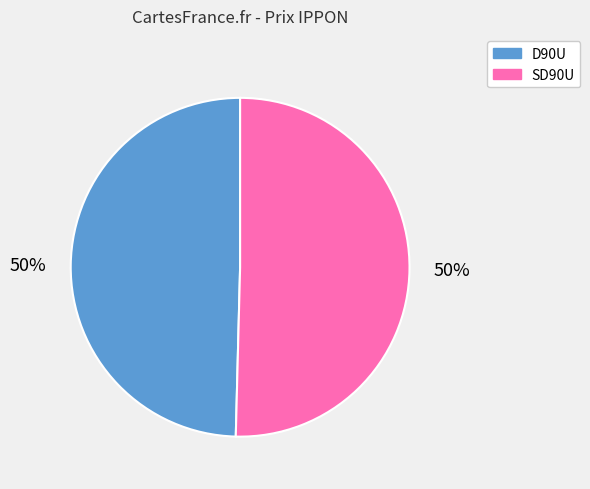

The D90U slice represents 59% of the pie. True or false?

False